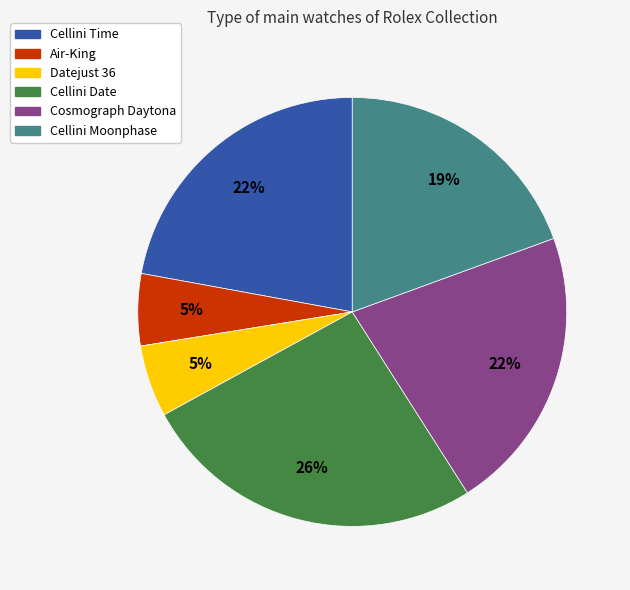

To the nearest percent, what is the average slice percentage?

17%